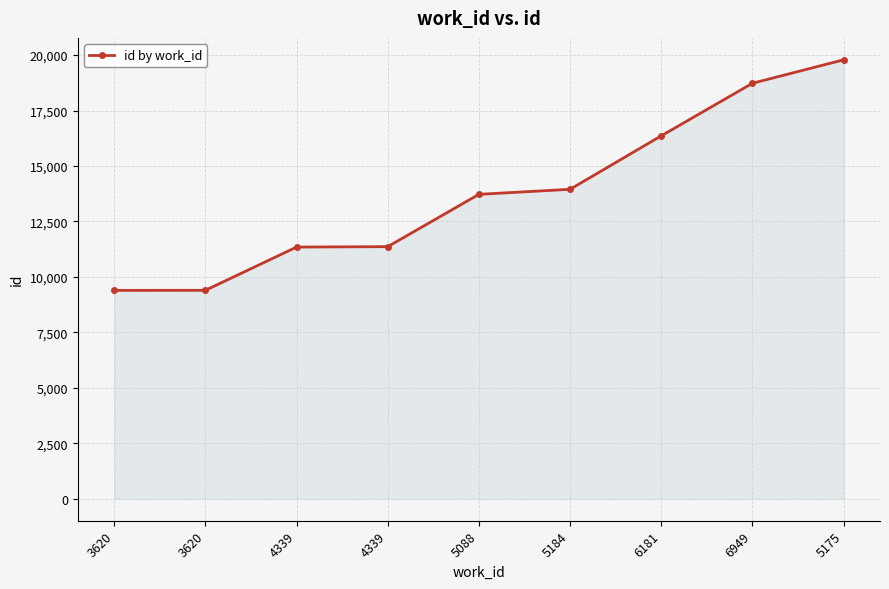

How many values are below 13722?

4